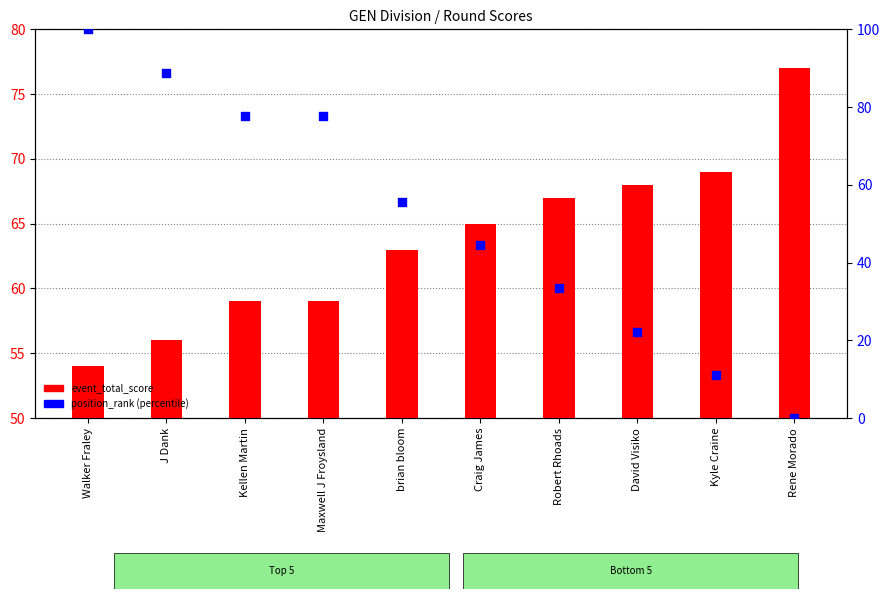

Which series reaches the minimum Y coordinate?

position_rank